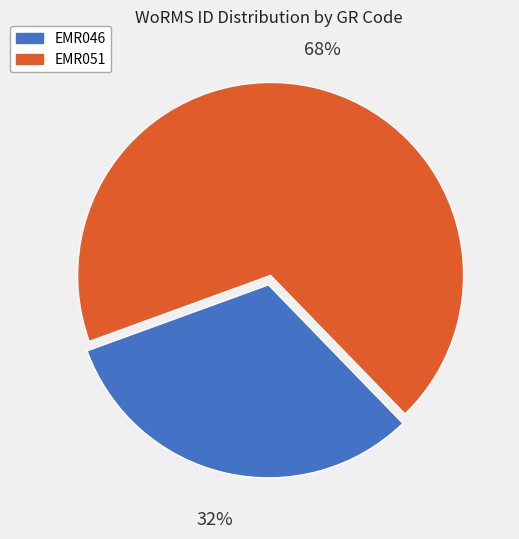

To the nearest percent, what is the combined percentage of EMR051 and EMR046?

100%